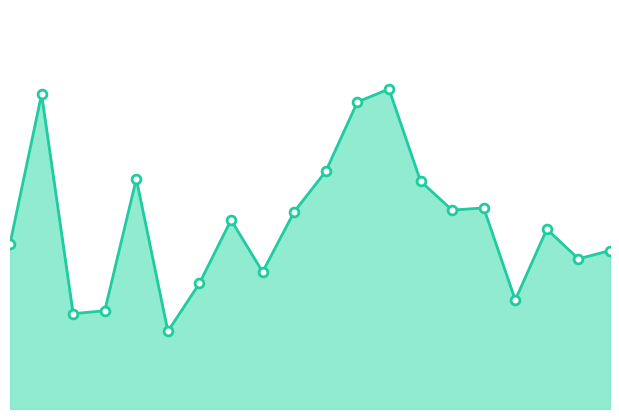

Which series has the widest spread of Y values?

SDS_P1 line